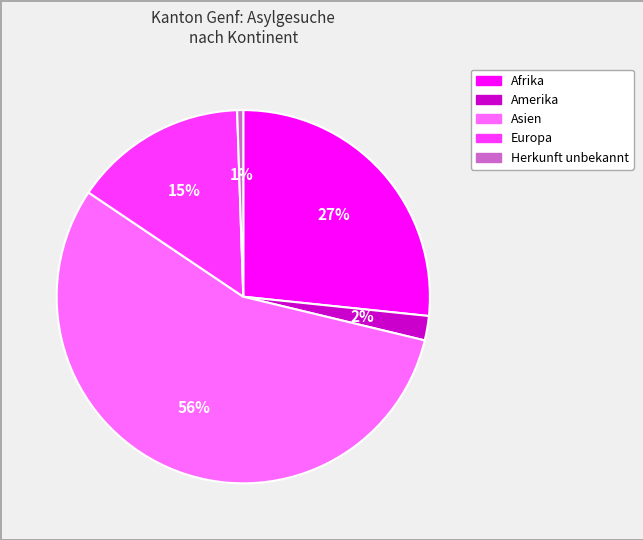

Does Herkunft unbekannt represent more than half of the total?

No